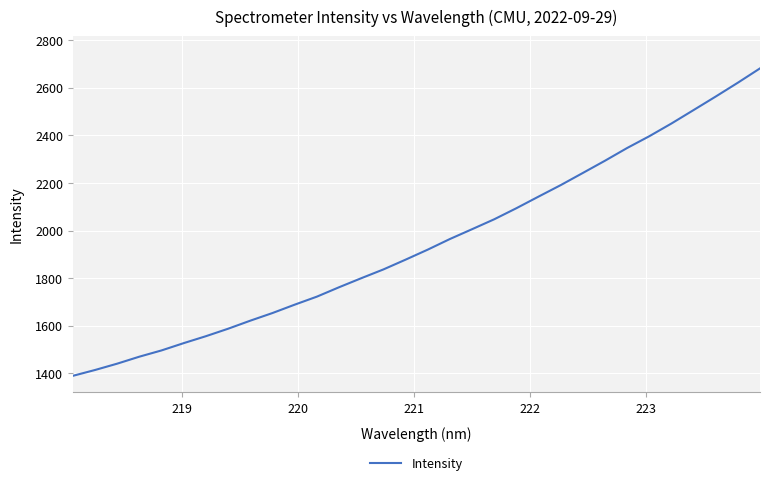

What is the minimum value shown in the chart?

1389.4